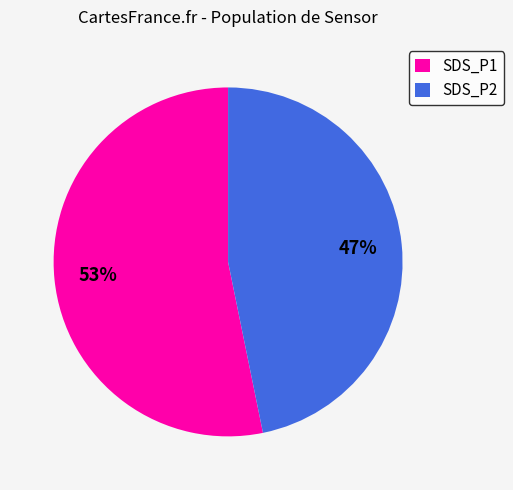

To the nearest percent, what percentage of the pie is SDS_P1?

53%